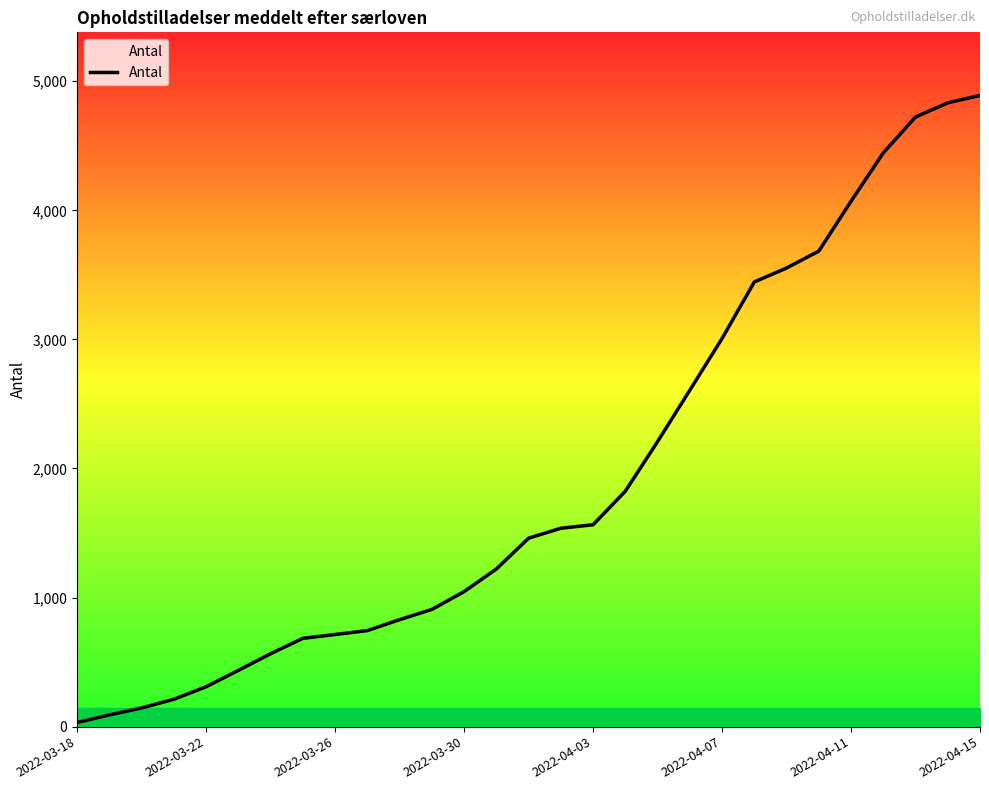

What is the maximum value shown in the chart?

4890